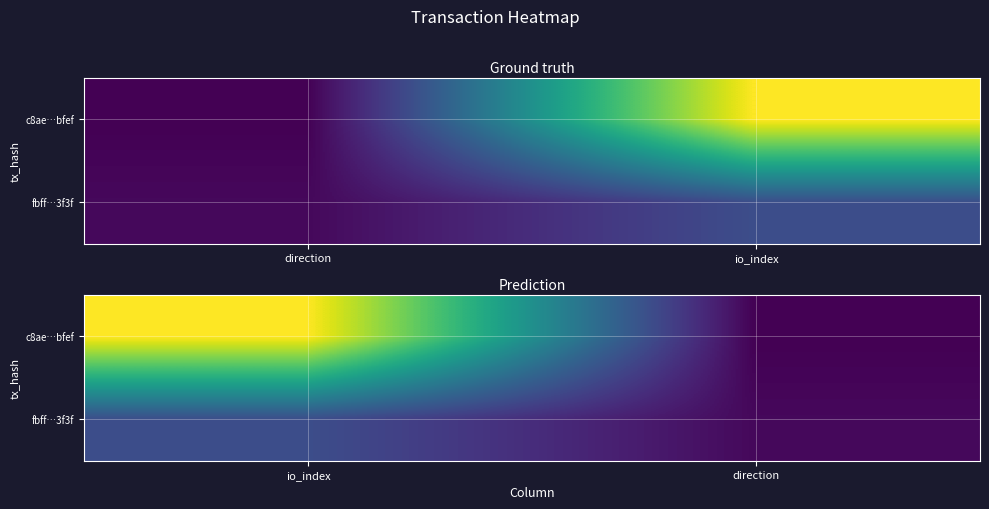

What is the average value of the fbff…3f3f series?

12